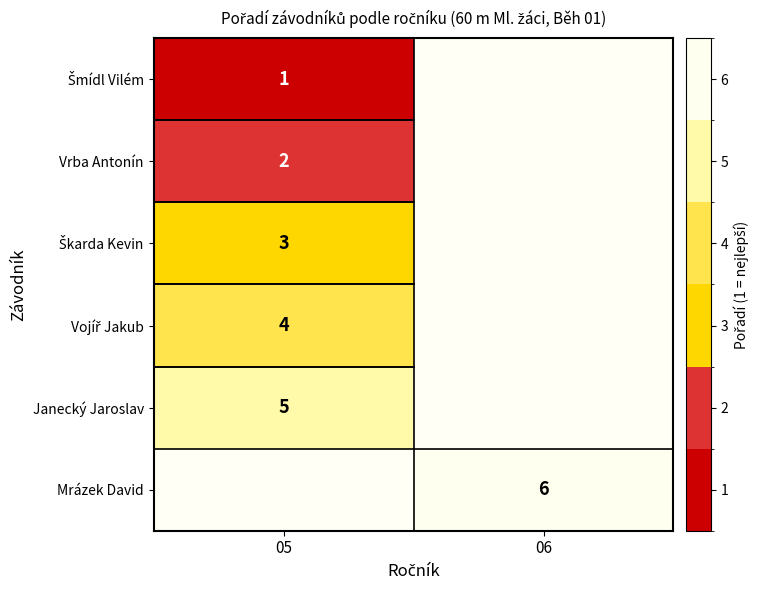

What is the maximum value shown in the chart?

6.0